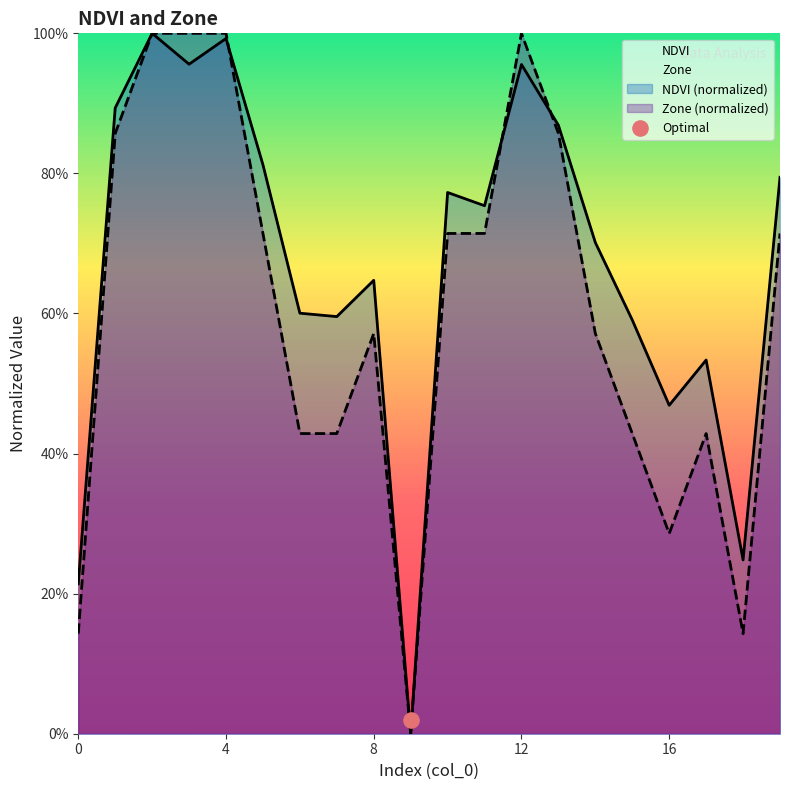

Which series has the largest total across all categories?

NDVI